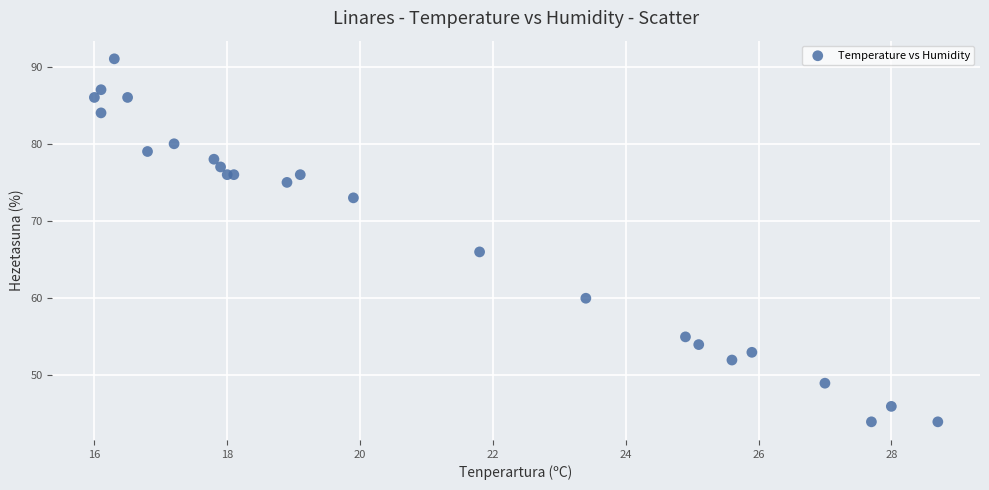

What Y value in the scatter plot is closest to 67?

66